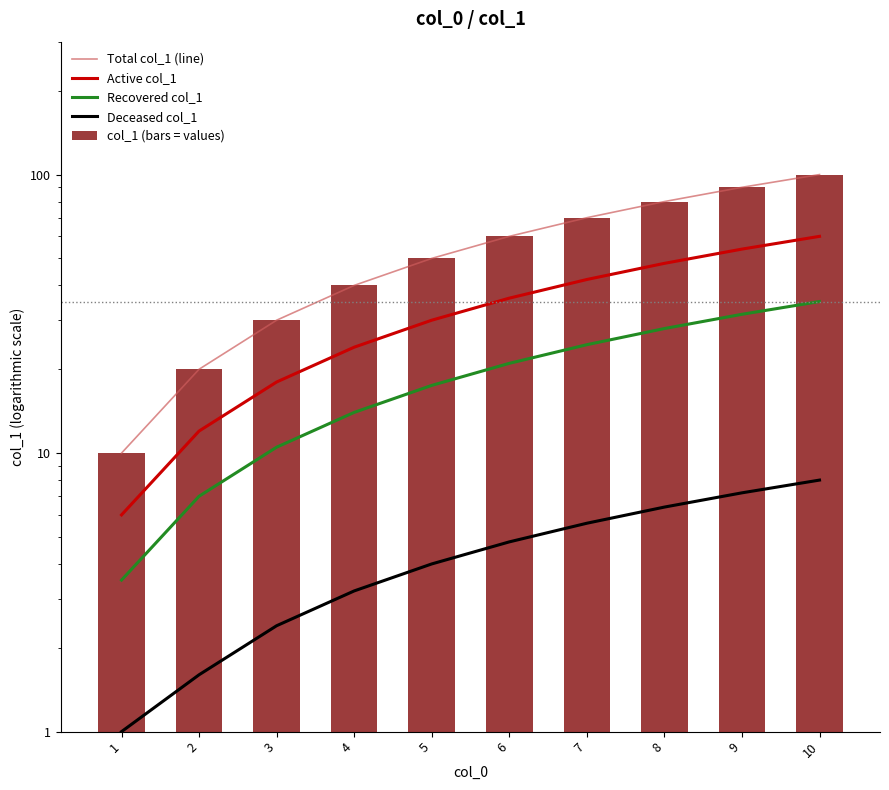

What is the total value across all series at 9?

272.7